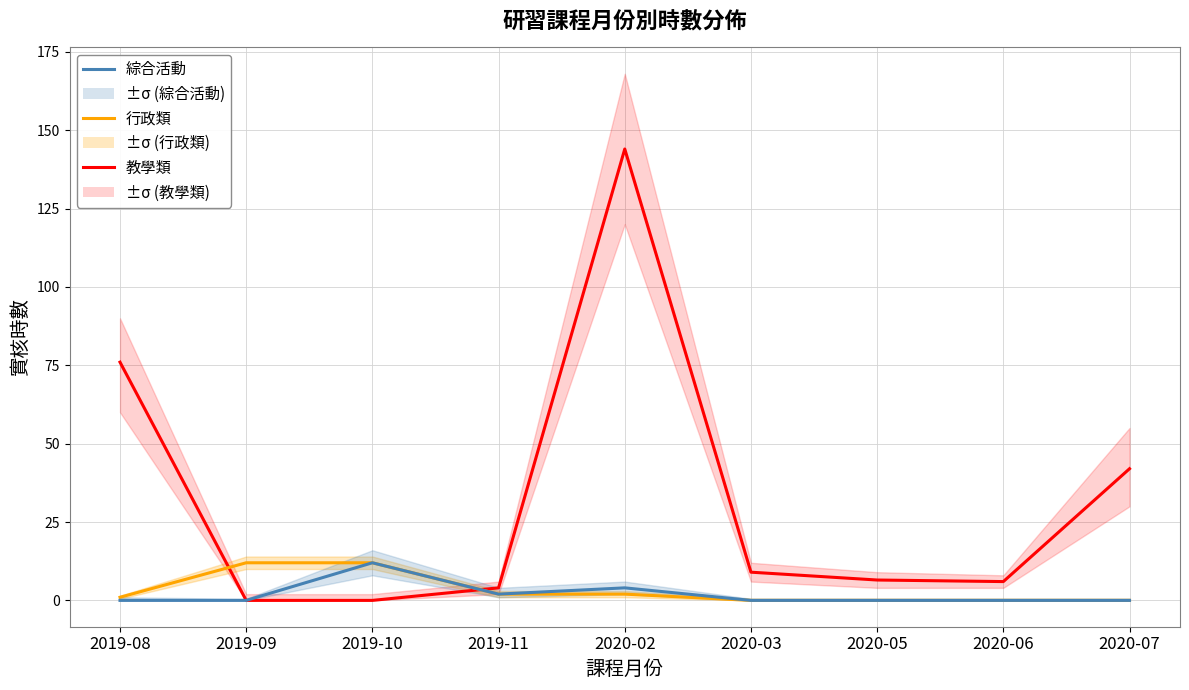

Rank the categories by 綜合活動 value from highest to lowest.

2019-10, 2020-02, 2019-11, 2019-08, 2019-09, 2020-03, 2020-05, 2020-06, 2020-07